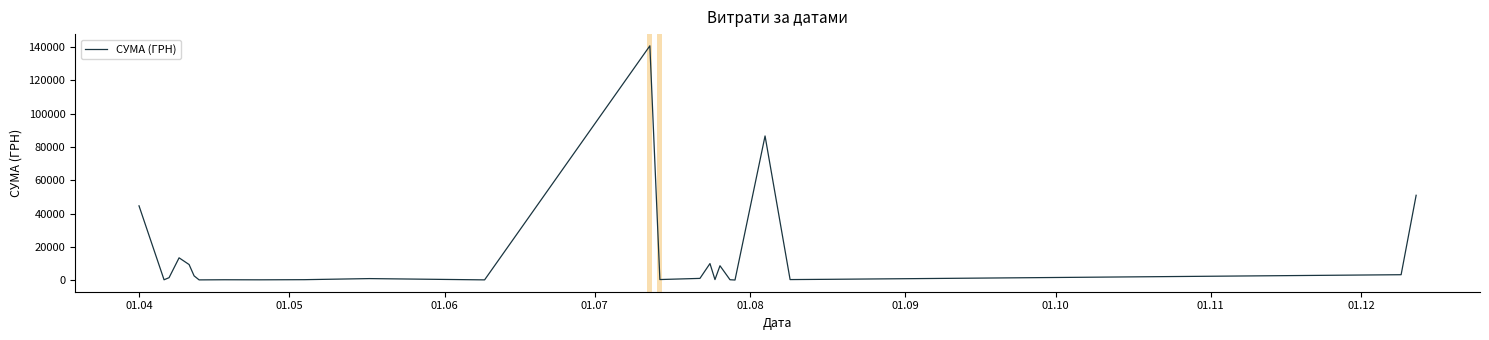

What is the greatest value displayed?

140706.2